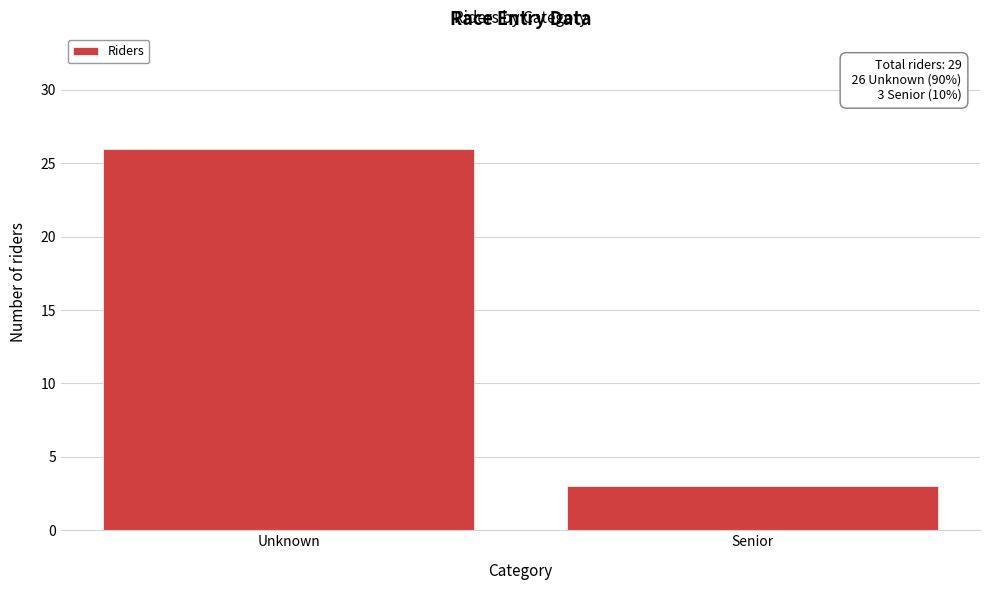

Reading left to right, list all the values displayed in this chart.

26	3